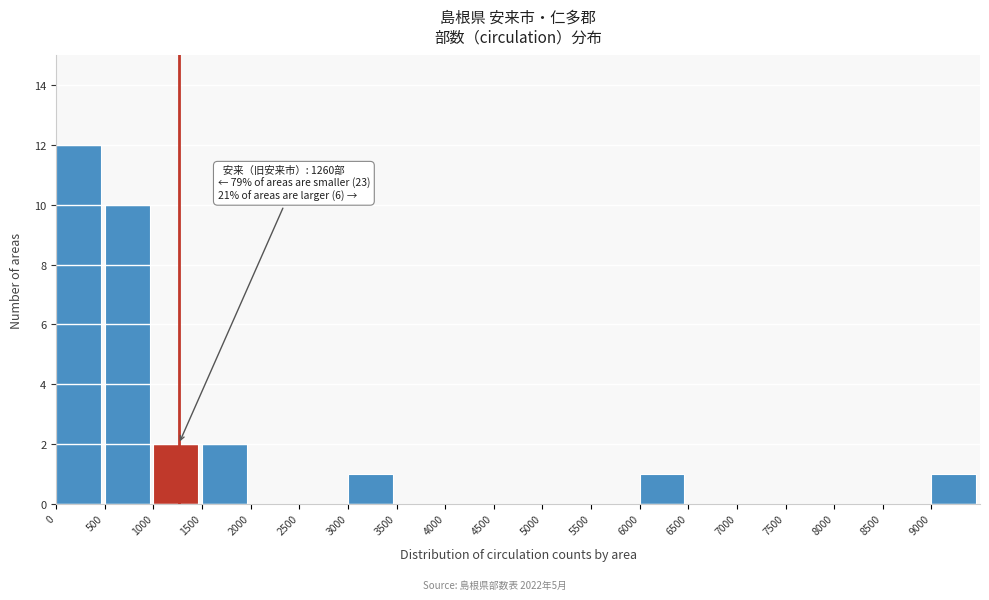

Which range on the x-axis has the tallest bar?

0 to 500